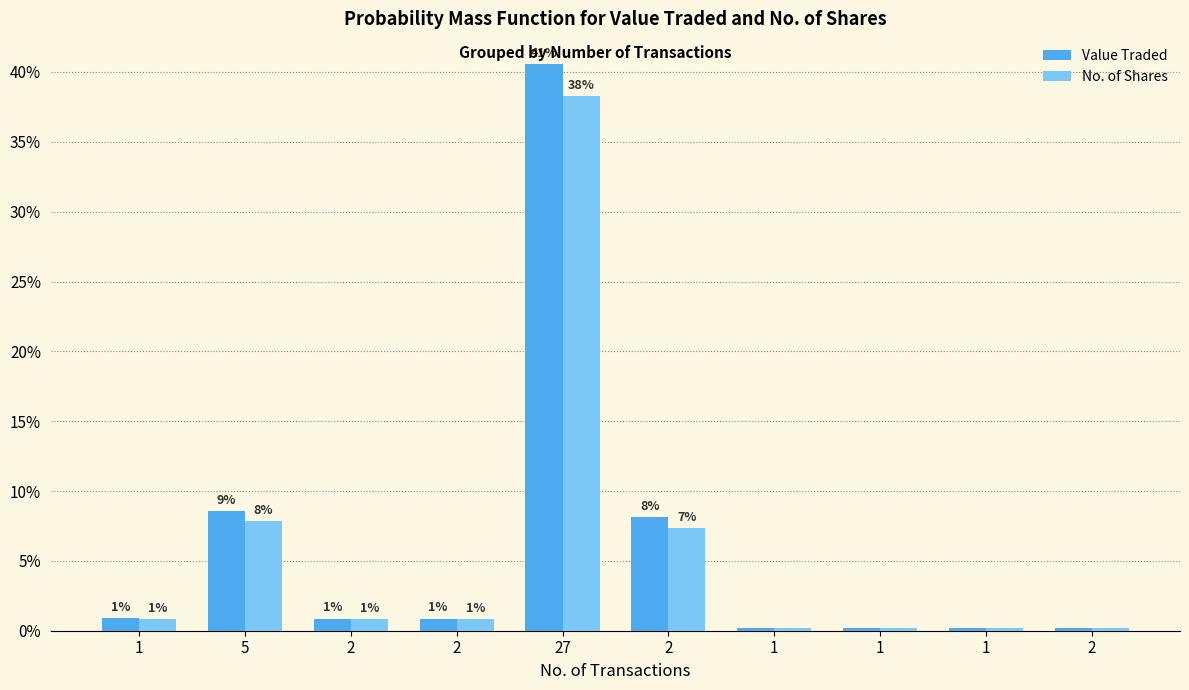

What are all the series names shown in the legend?

Value Traded, No. of Shares